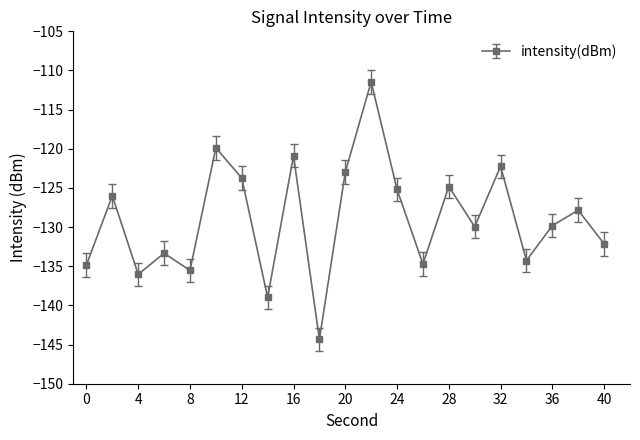

How many interior local valleys (lower than both neighbors) does the data have?

7